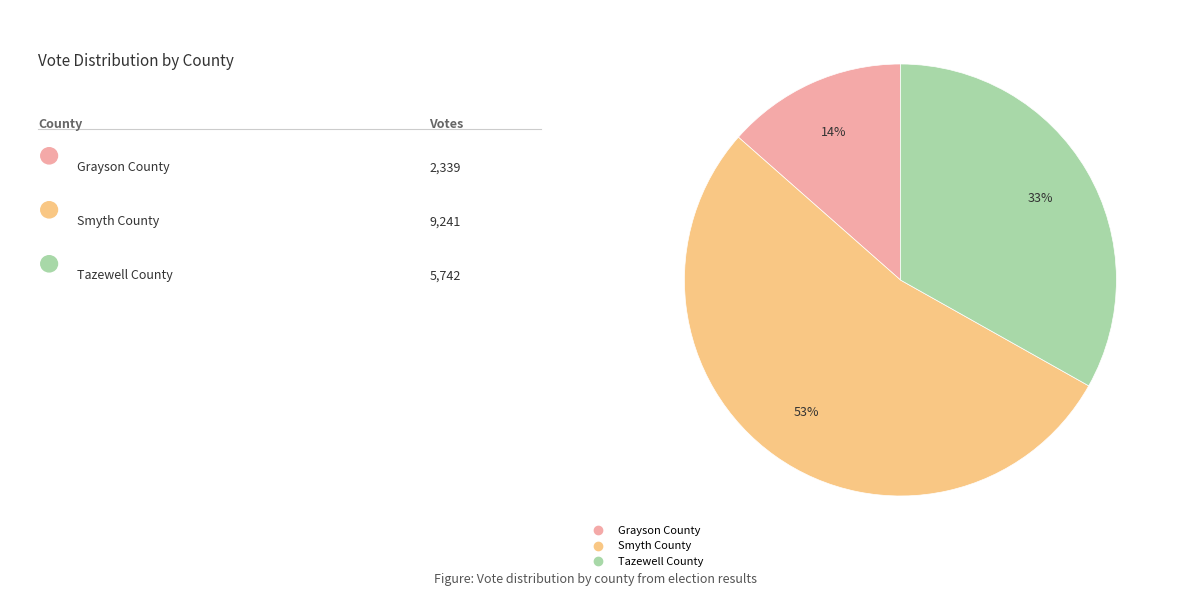

Which slice is the smallest?

Grayson County